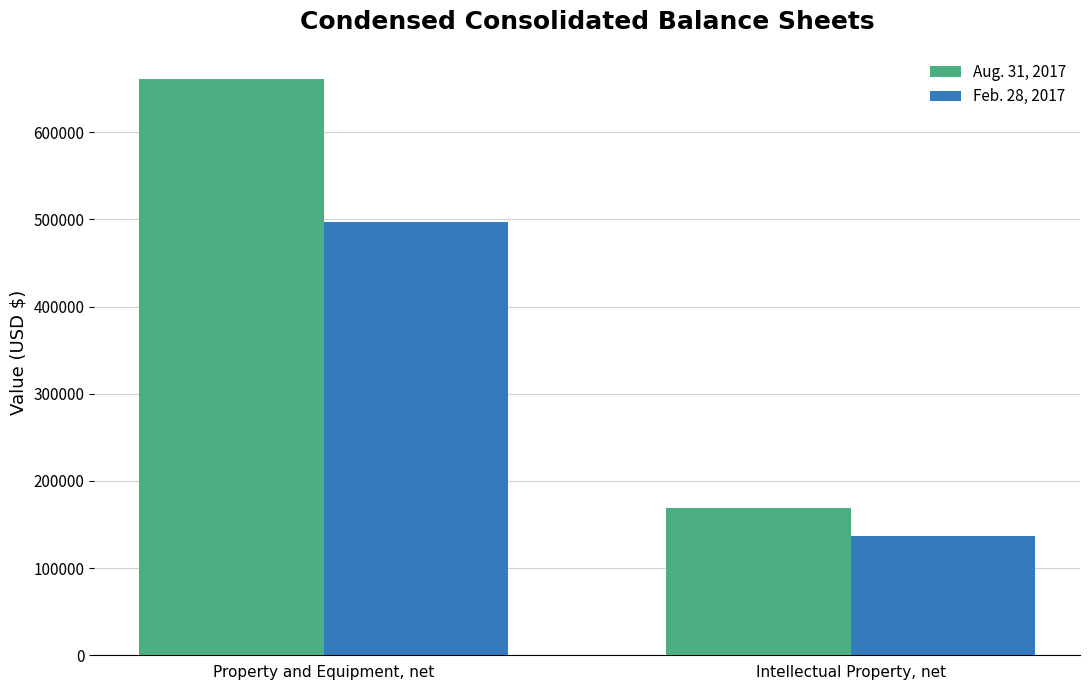

What value does the Aug. 31, 2017 series have at Intellectual Property, net, to the nearest 10?

168840